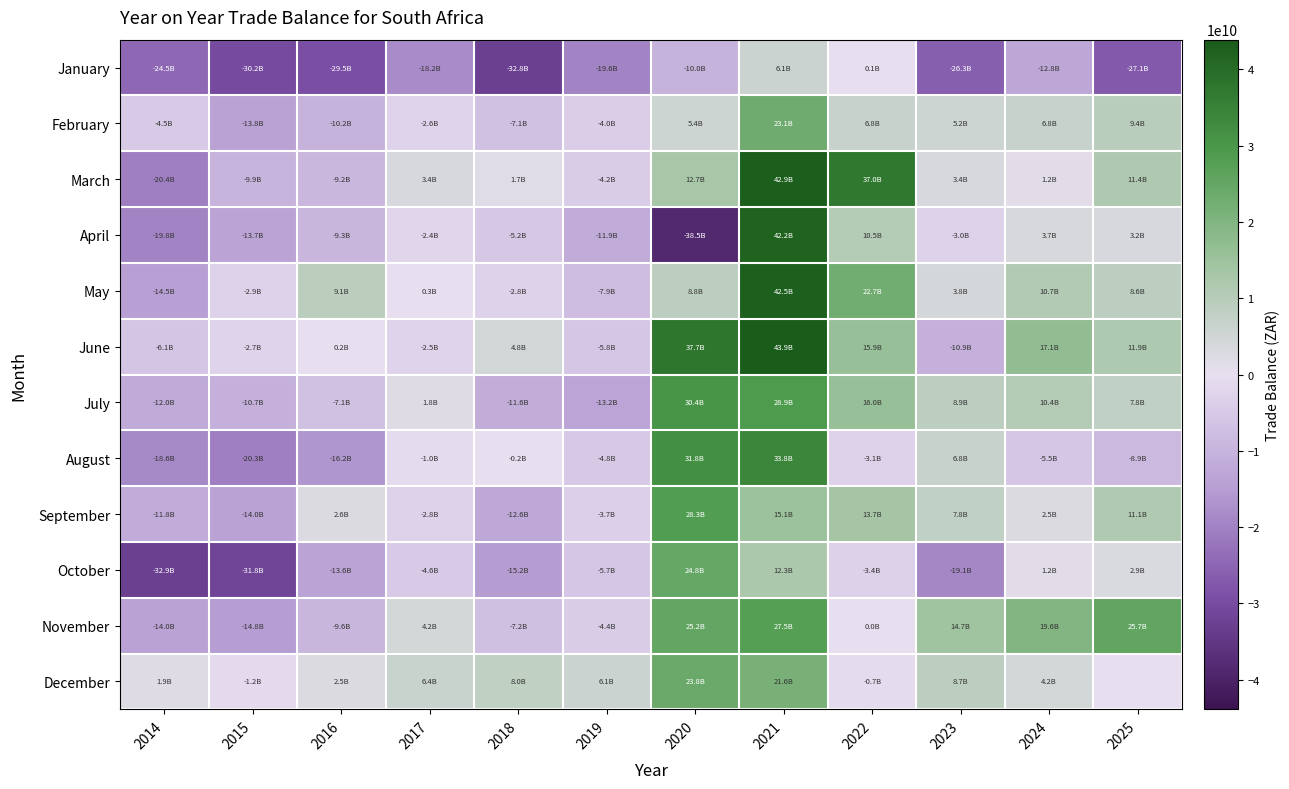

List the series in order of their peak value, lowest first.

January, February, December, October, November, September, July, August, April, May, March, June